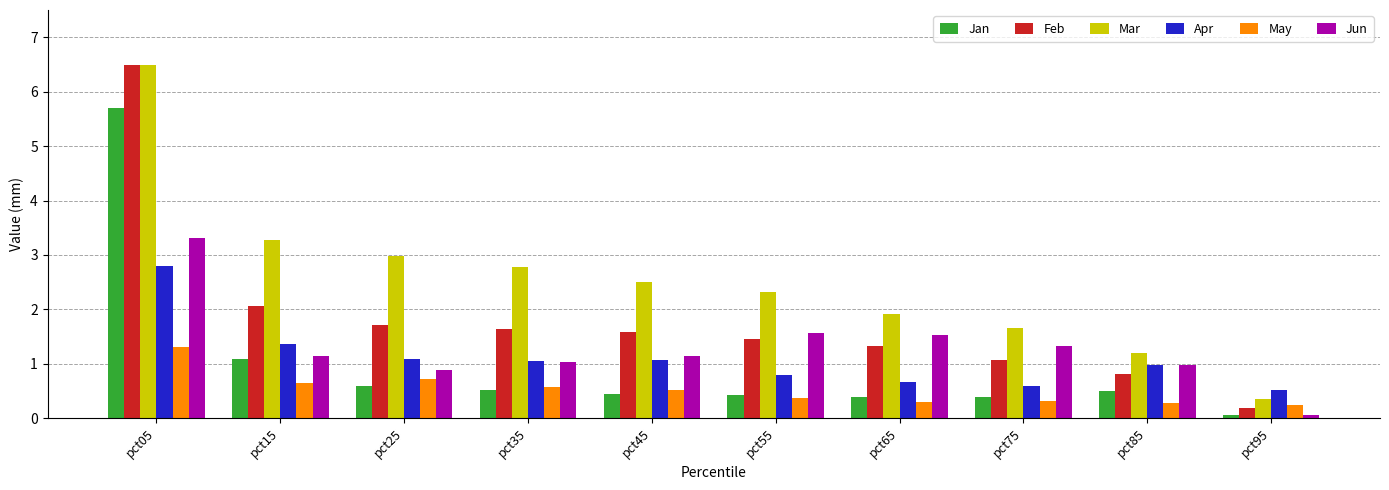

Which series changed the most between pct85 and pct95?

Jun